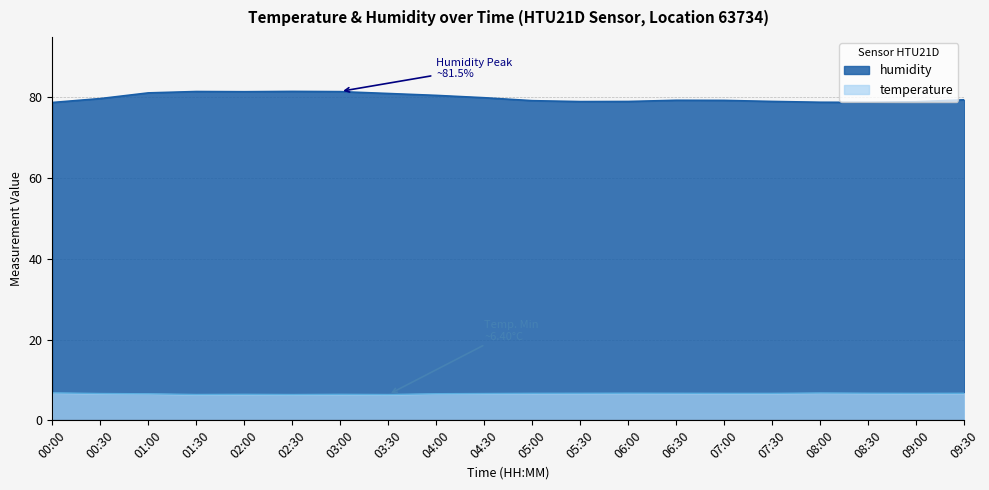

What is the total value across all series at 08:30?

85.5